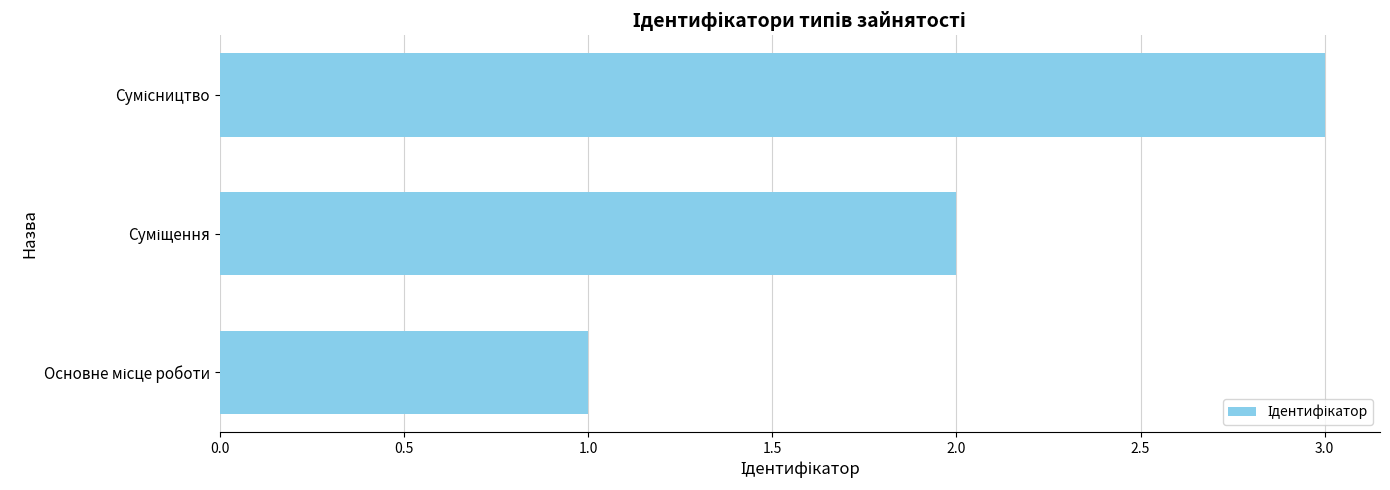

What is the sum of all values?

6